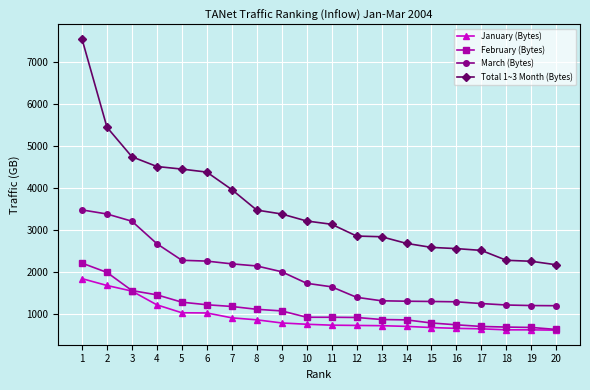

What is the total value across all series at 13?

5767.1